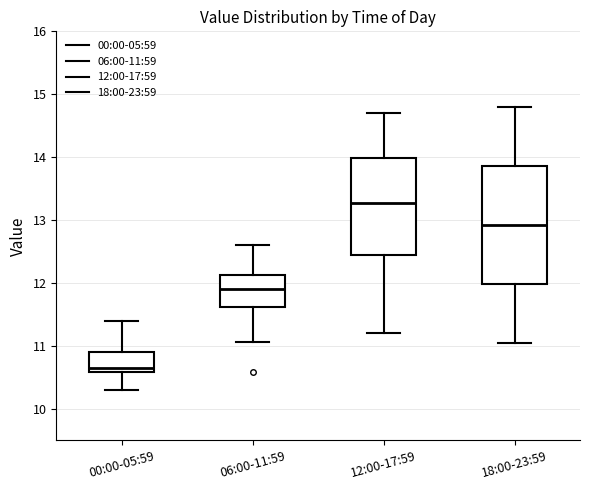

Where is the lower edge of the box for 12:00-17:59 on the y-axis? The values are not printed on the chart, so give them approximately, as read against the axis.

12.4